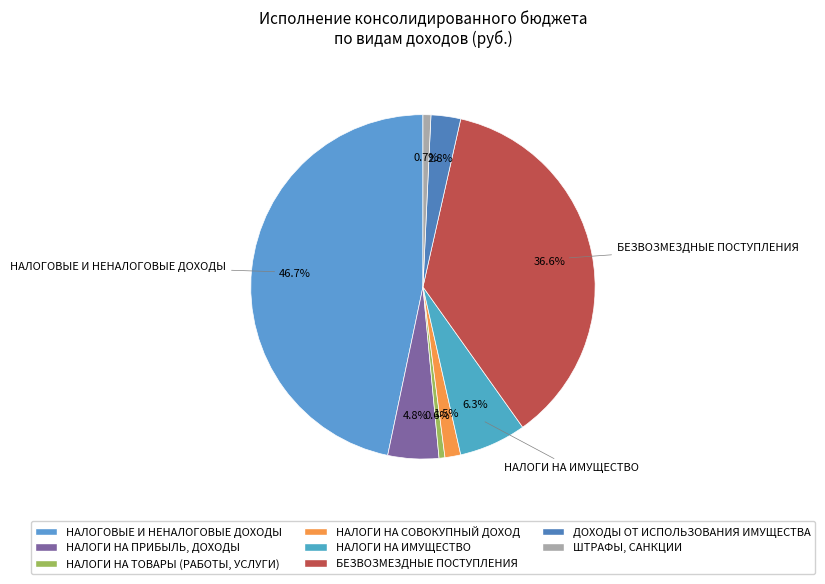

Which slice is the smallest?

НАЛОГИ НА ТОВАРЫ (РАБОТЫ, УСЛУГИ)